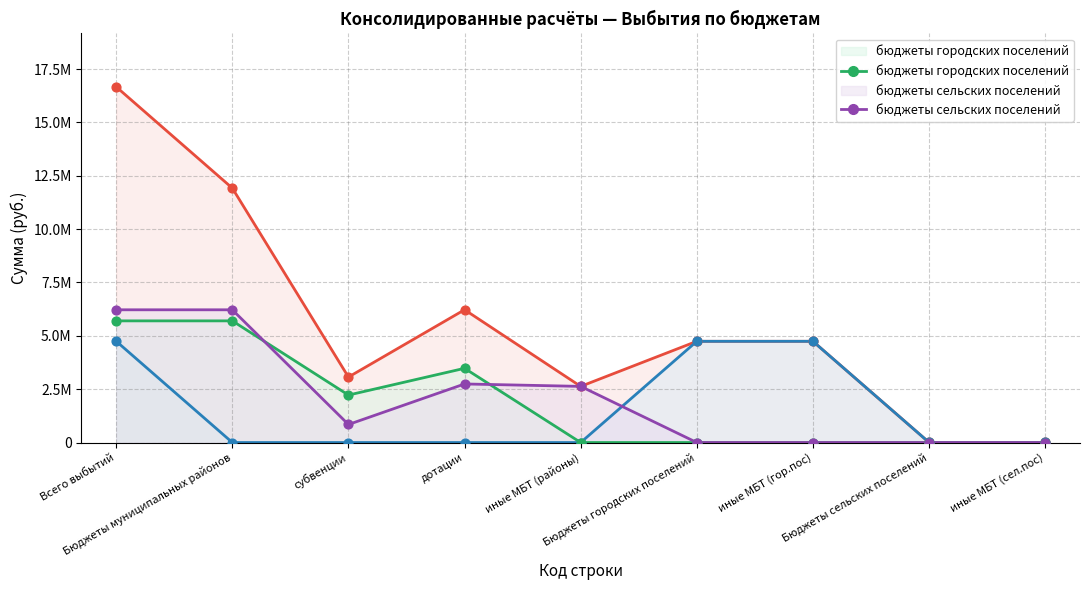

At how many categories does at least one series exceed 1986639?

7